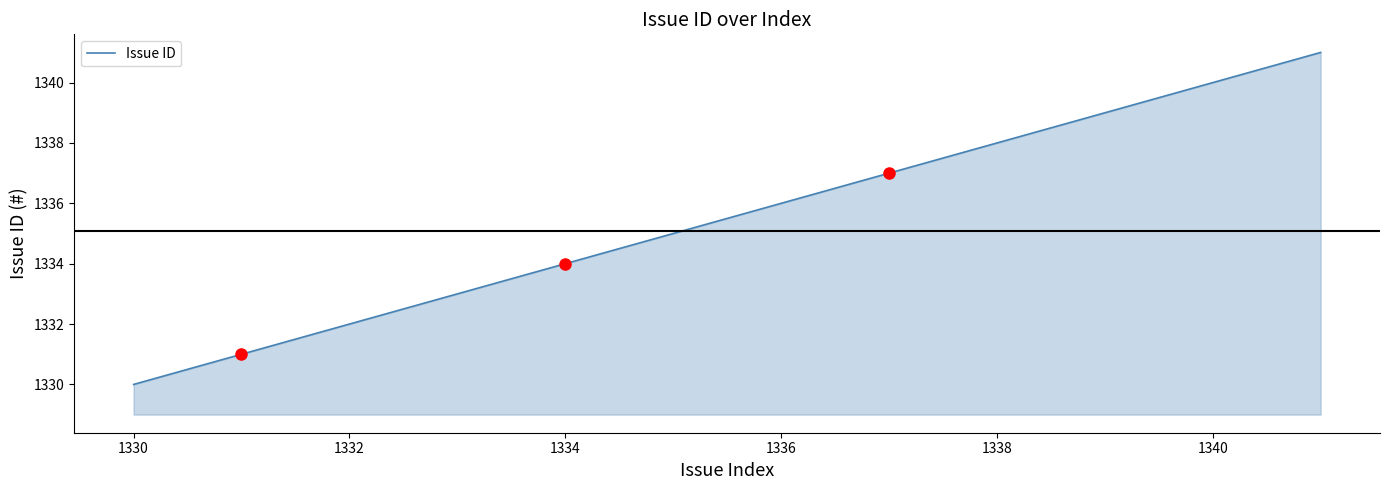

What is the smallest value displayed?

1330